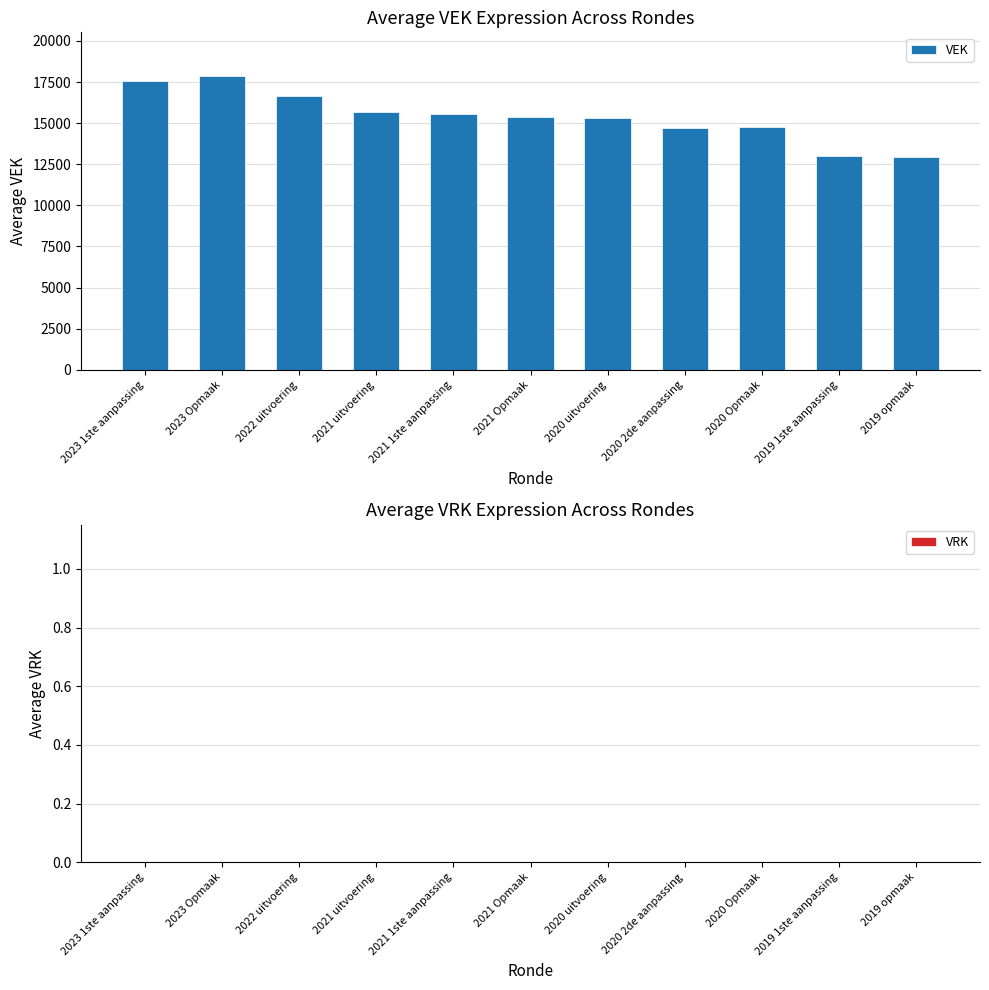

True or false: the data shows 15385 at 2021 Opmaak.

True